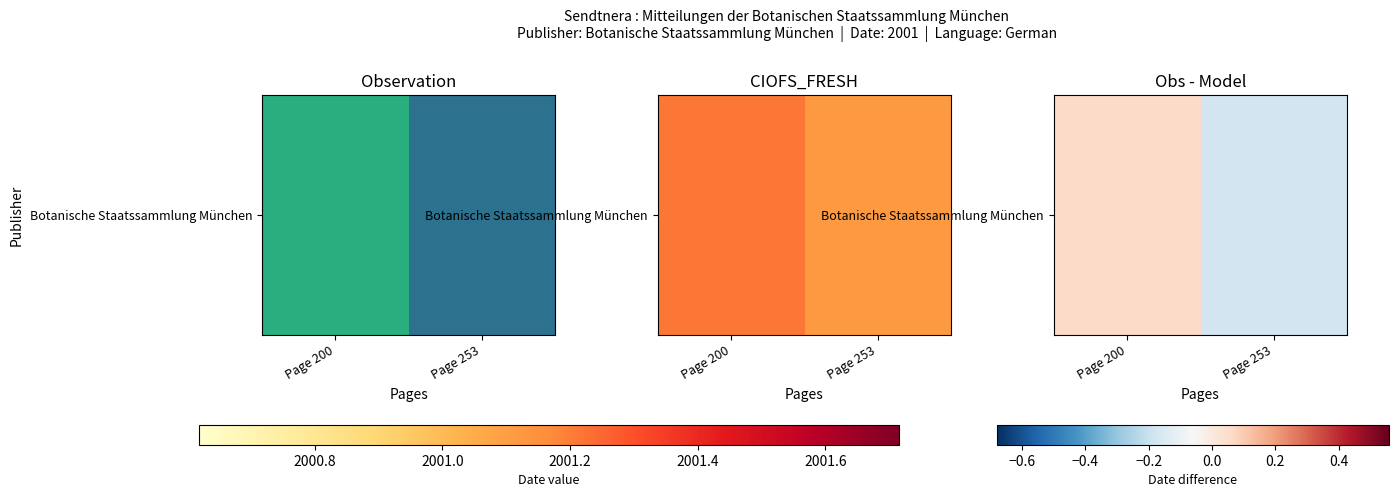

What is the difference between the maximum and minimum values?

0.2